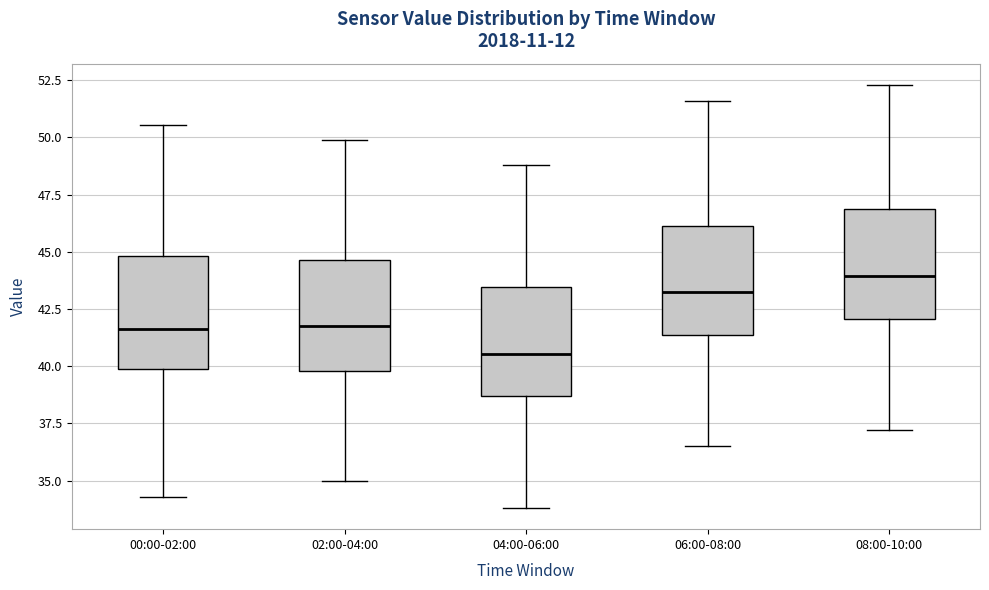

Which box's median line is the lowest?

04:00-06:00